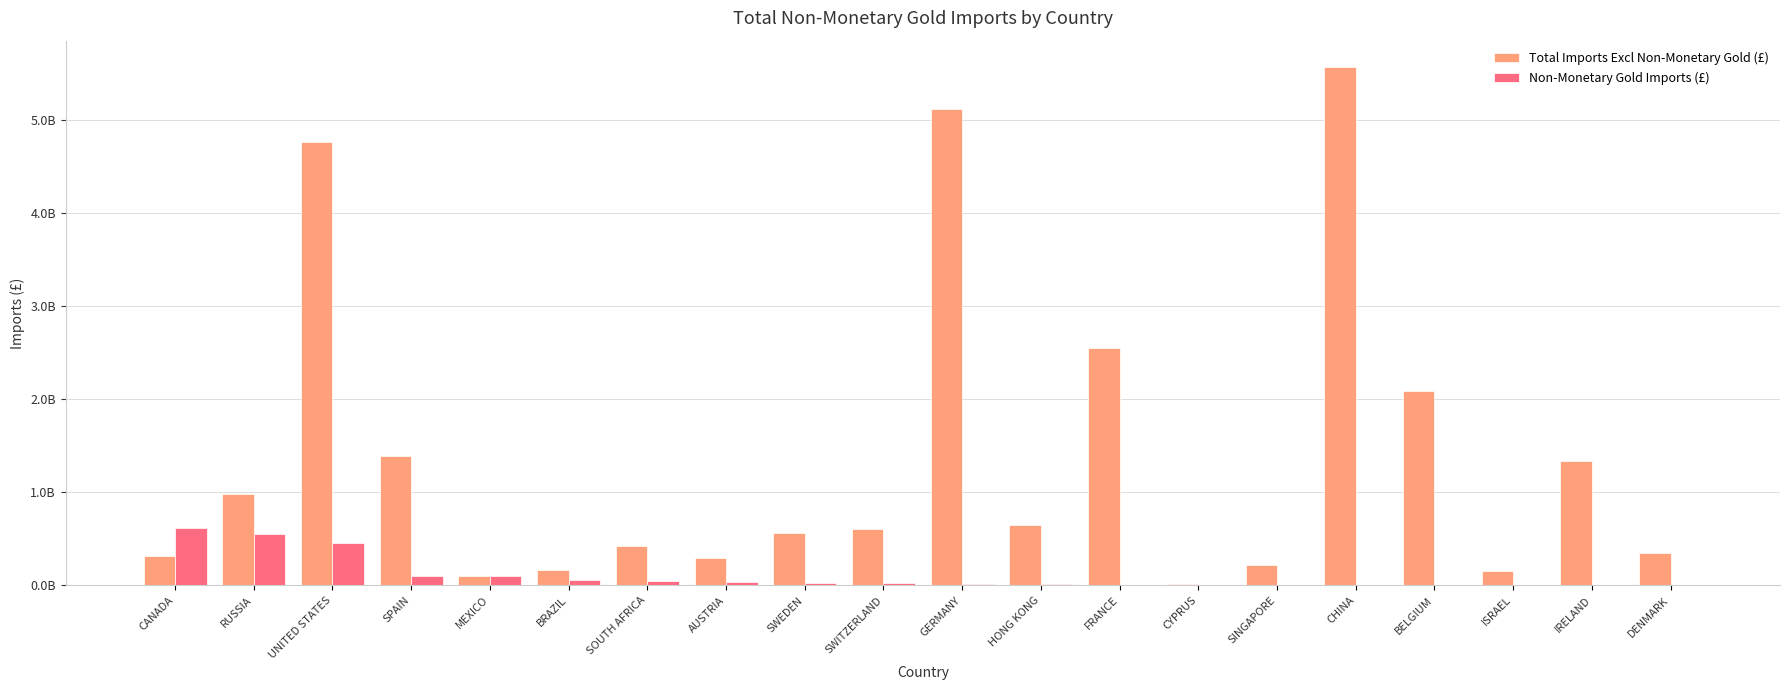

What are all the series names shown in the legend?

Total Imports Excl Non-Monetary Gold (£), Non-Monetary Gold Imports (£)